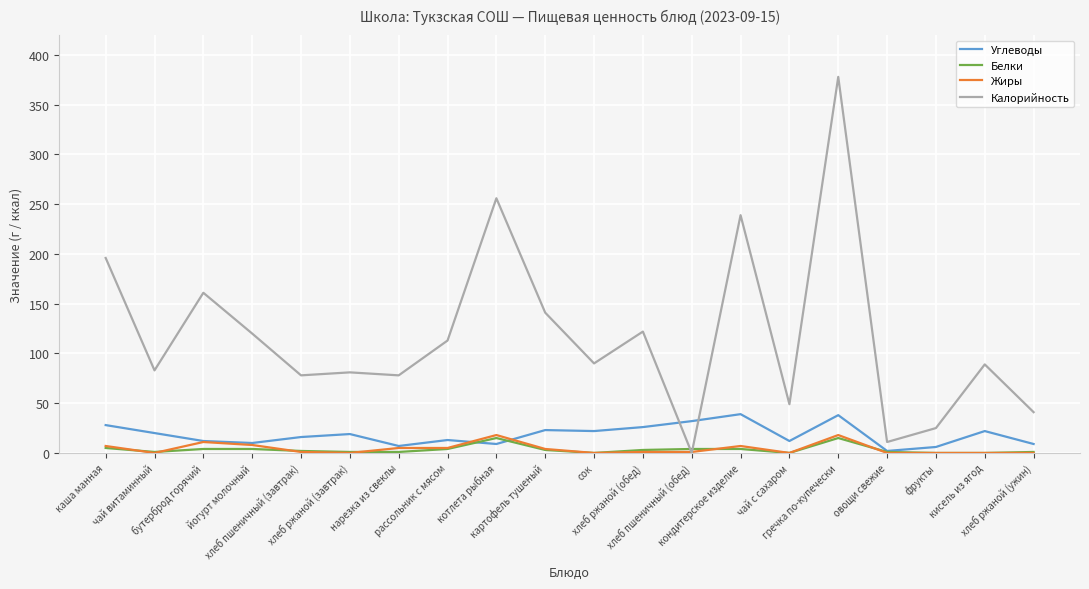

True or false: Калорийность has a value of 81 at хлеб ржаной (завтрак).

True